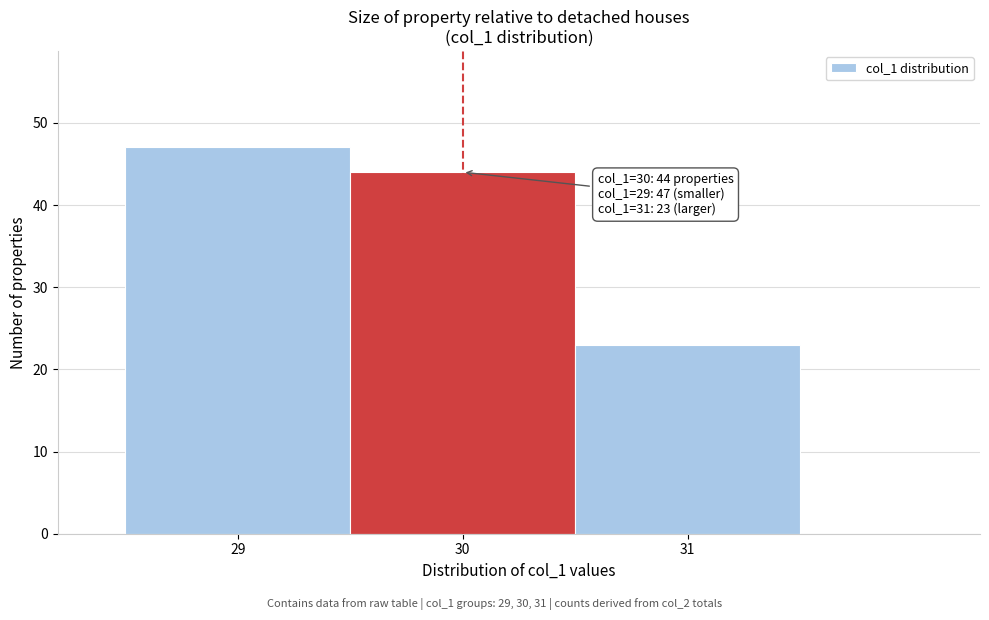

Which range on the x-axis has the tallest bar?

28.5 to 29.5